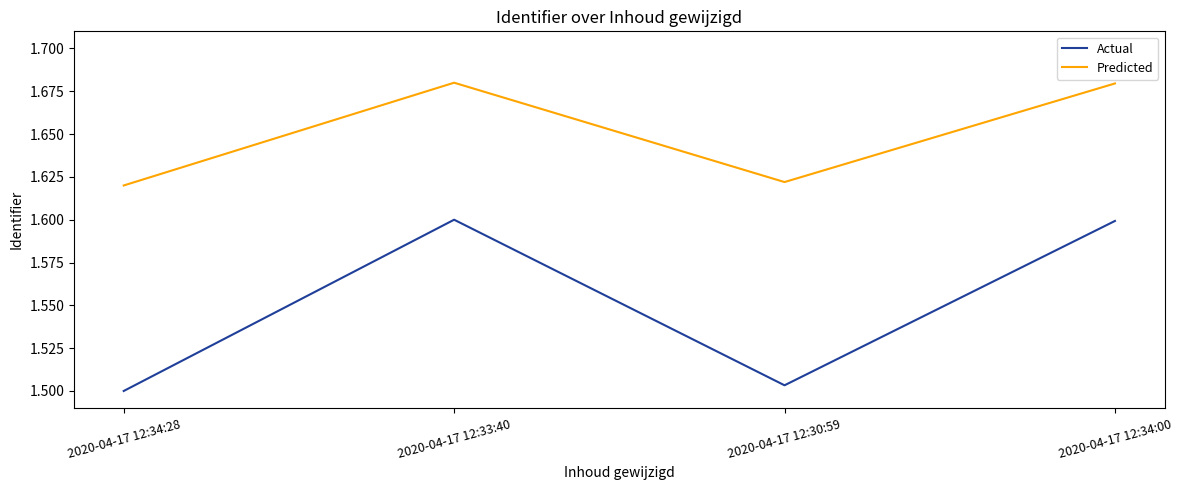

Count the number of data series in this chart.

2